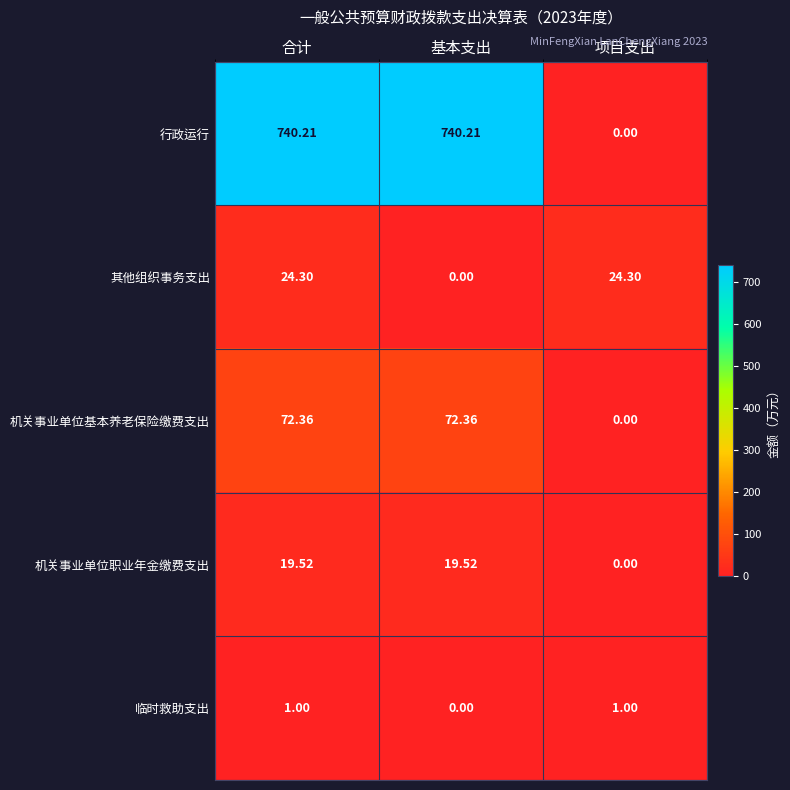

At which label is 机关事业单位职业年金缴费支出 closest to 9?

项目支出